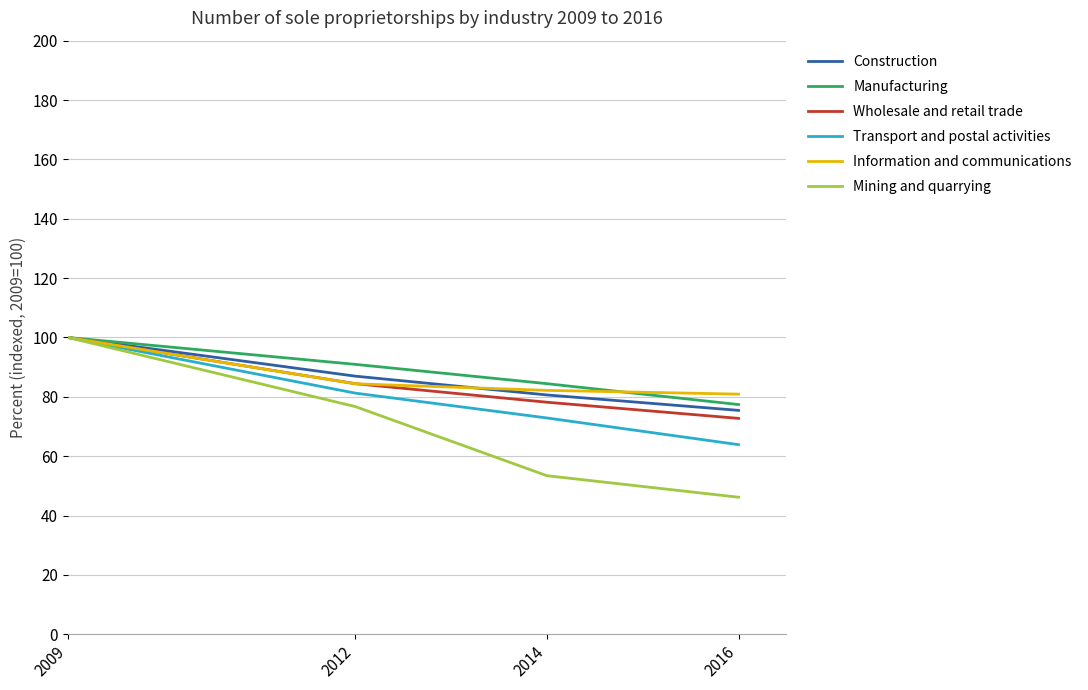

What is the sum of all Manufacturing values?

352.8